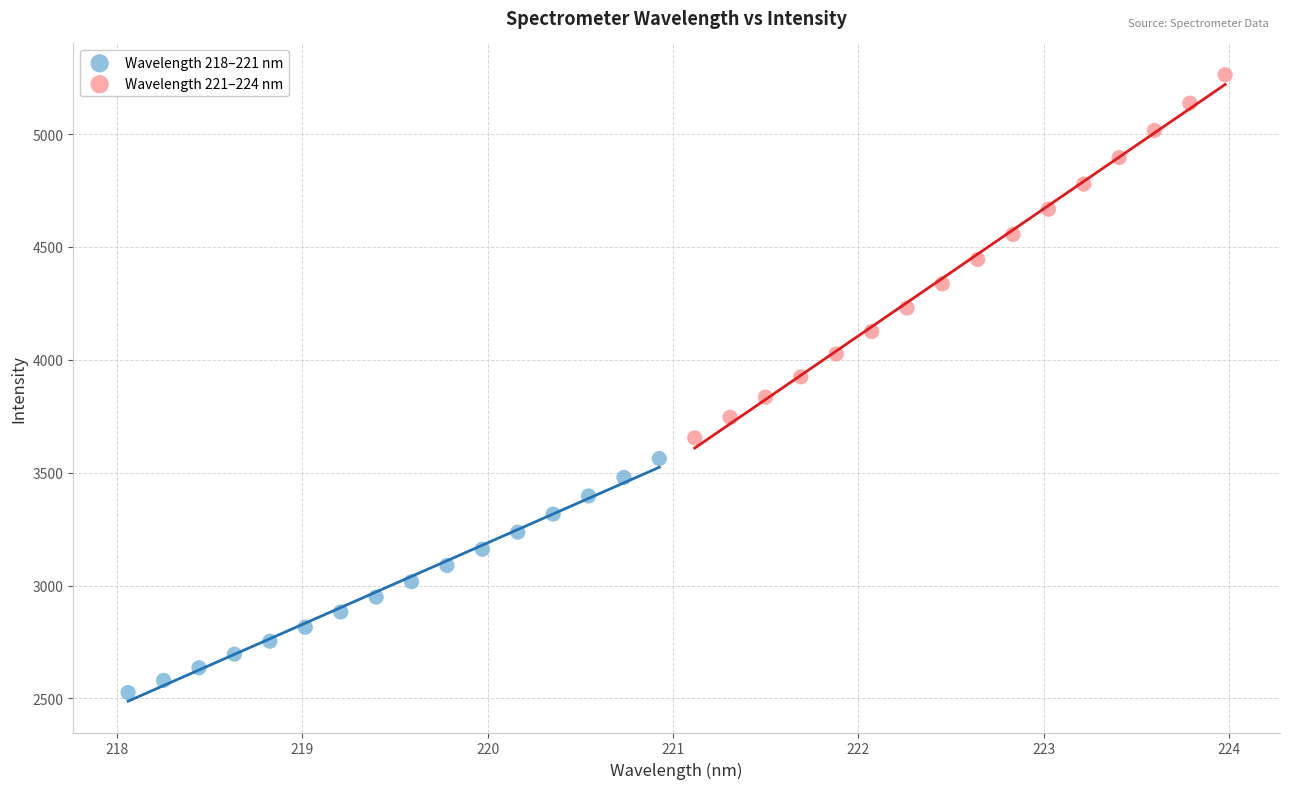

Which series reaches the maximum Y coordinate?

Wavelength 221–224 nm